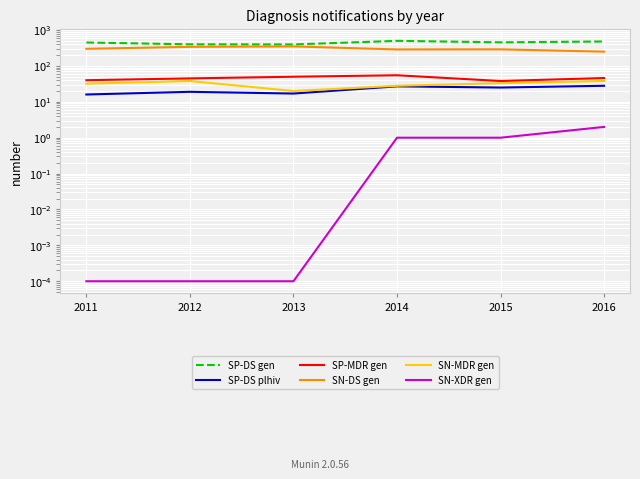

At which label does SP-MDR gen reach its peak?

2014